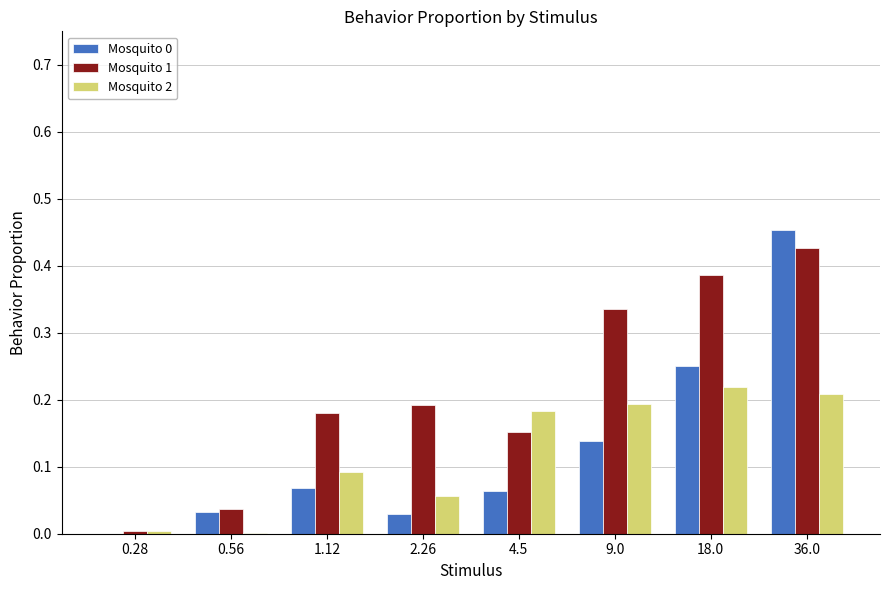

At which category is the sum across all series the highest?

36.0